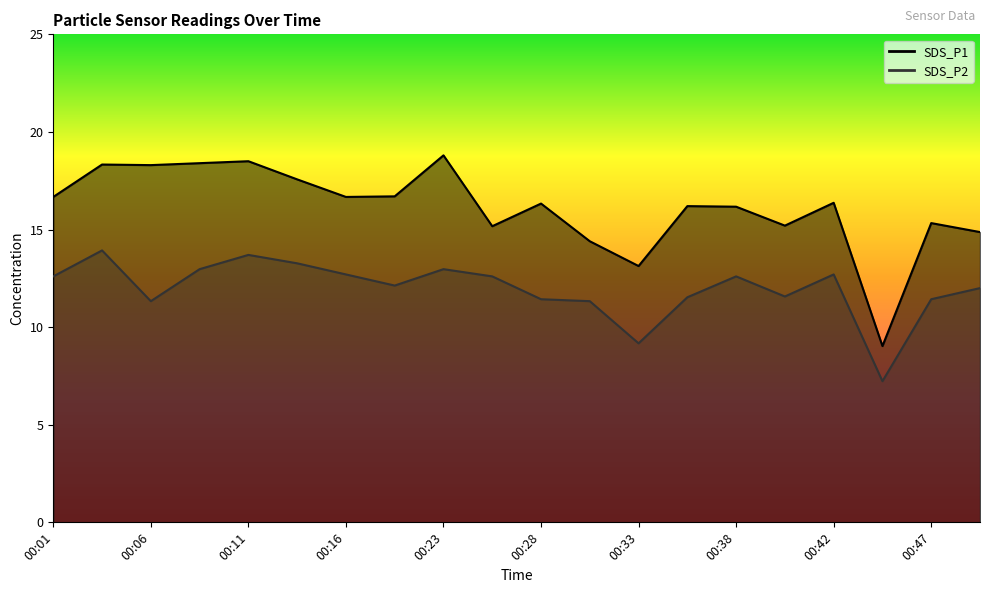

List the labels in order of SDS_P2 value, largest first.

00:03, 00:11, 00:13, 00:08, 00:23, 00:16, 00:42, 00:01, 00:25, 00:38, 00:21, 00:50, 00:40, 00:35, 00:28, 00:47, 00:06, 00:30, 00:33, 00:45